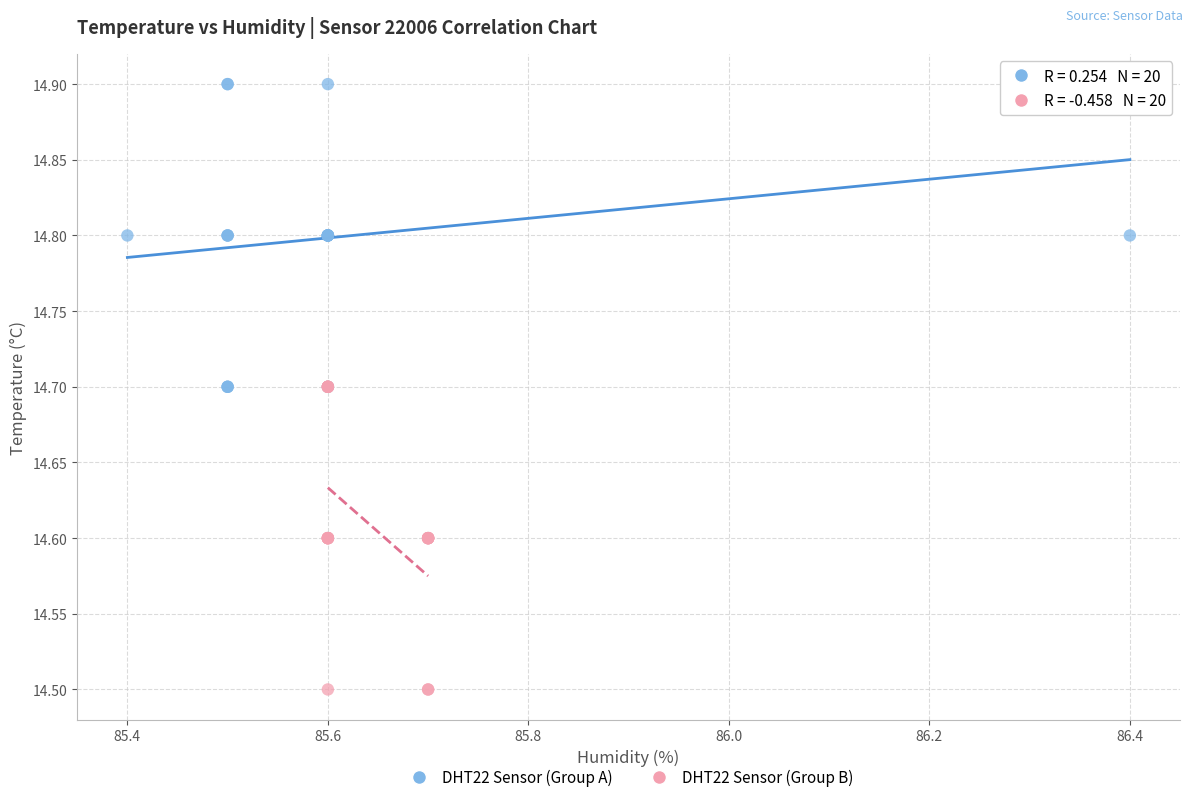

Which series contains the lowest Y value?

DHT22 Sensor (Group B)